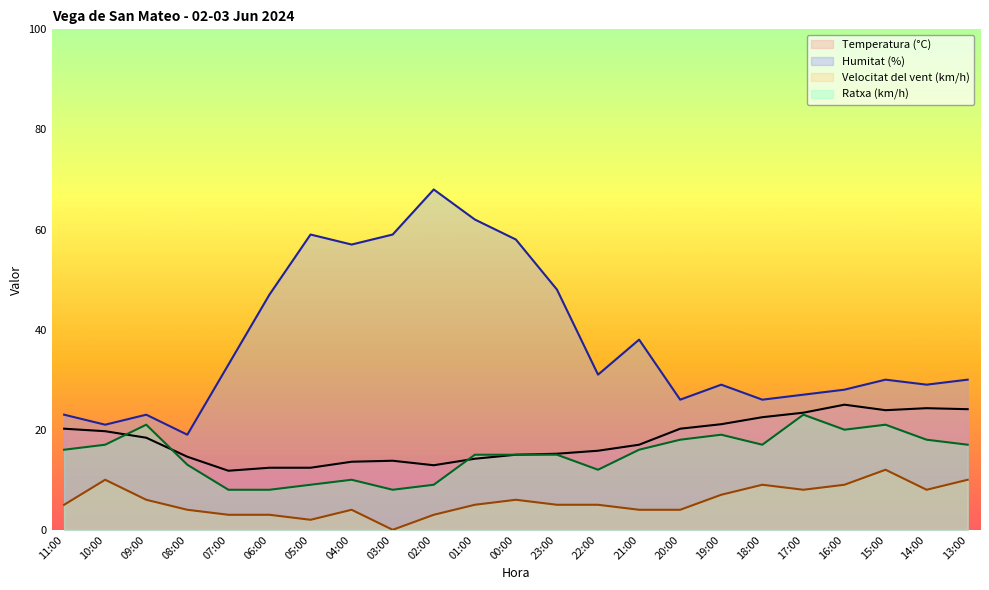

The value of Humitat (%) at 09:00 is 34.6. True or false?

False